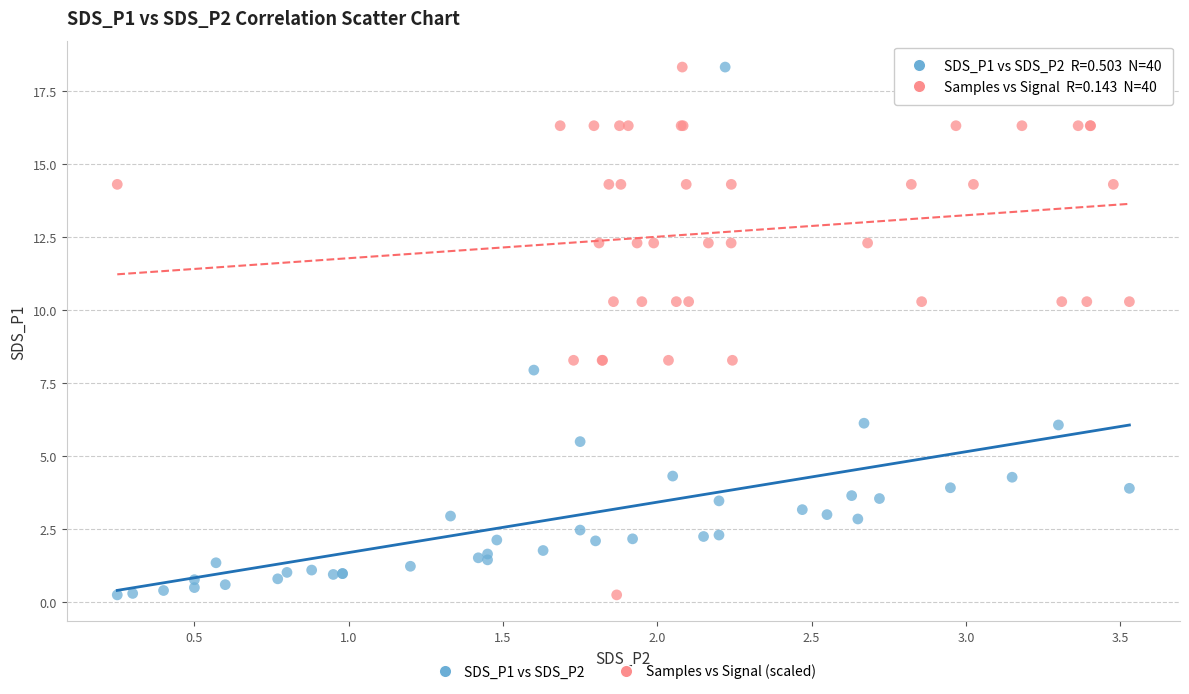

What are all the series names shown in the legend?

SDS_P1 vs SDS_P2, Samples vs Signal (scaled)